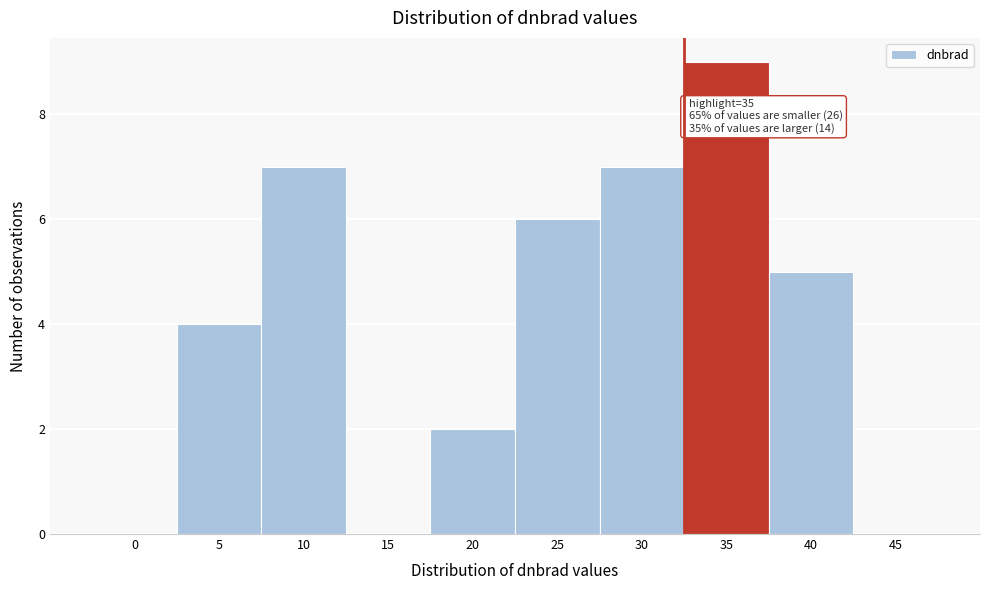

Reading left to right, transcribe all the data shown in this chart.

0=0	5=4	10=7	15=0	20=2	25=6	30=7	35=9	40=5	45=0